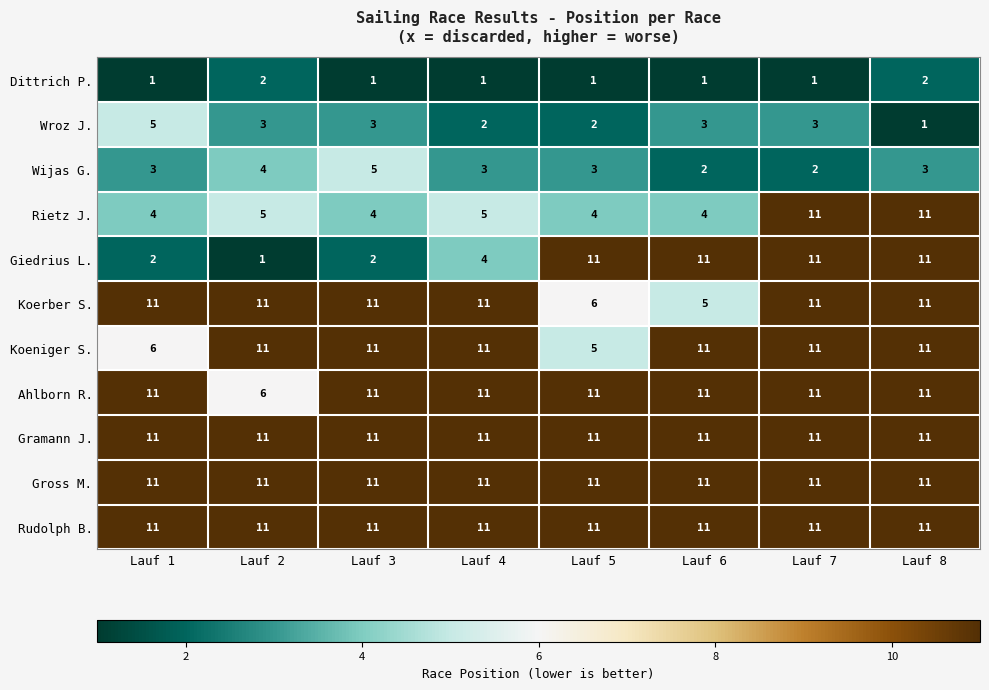

What is the sum of all Gramann J. values?

88